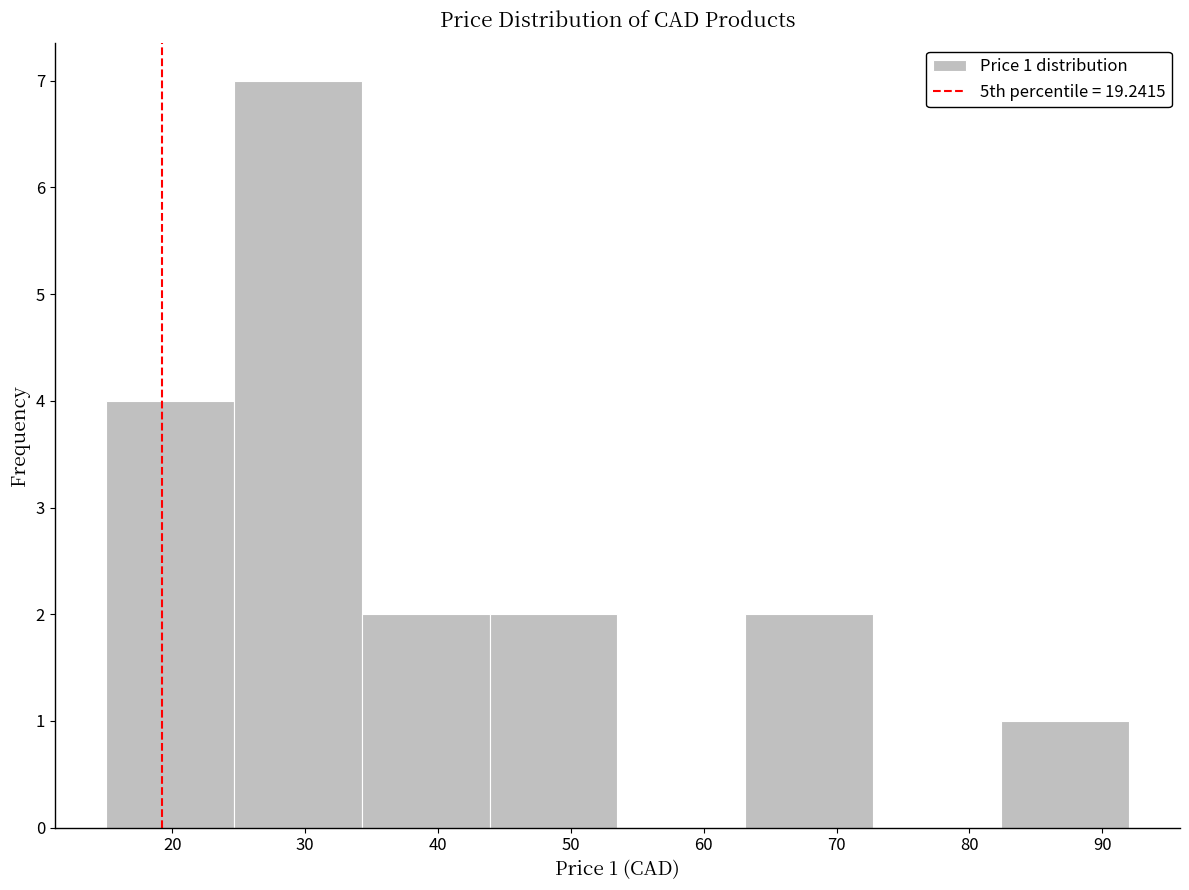

Which range on the x-axis has the tallest bar?

25 to 34